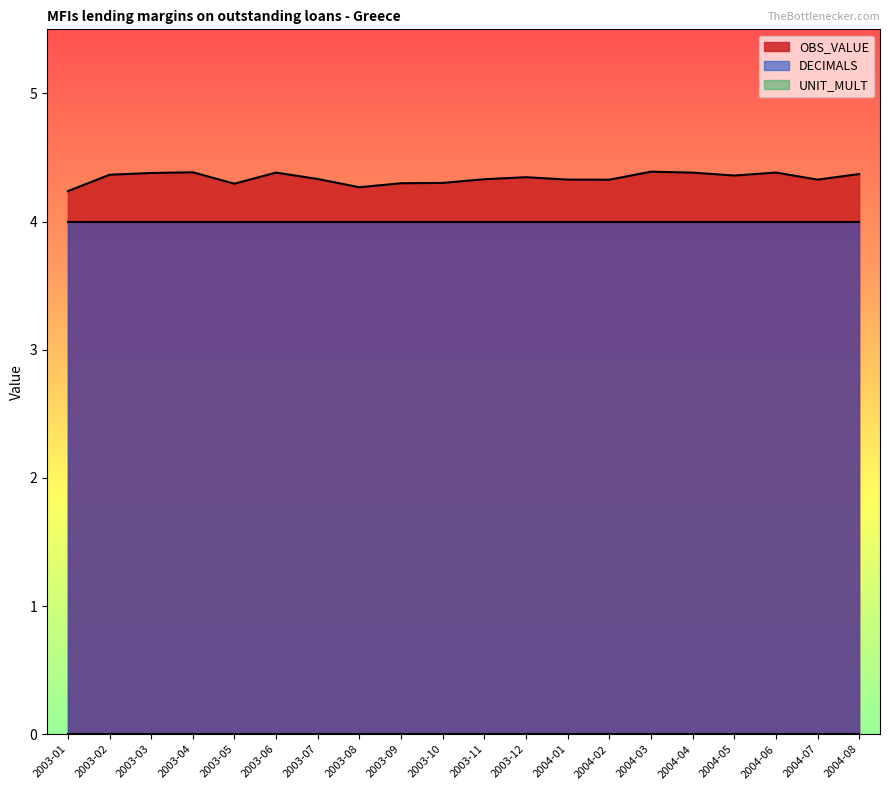

Does the chart display data point markers on the line(s)?

No